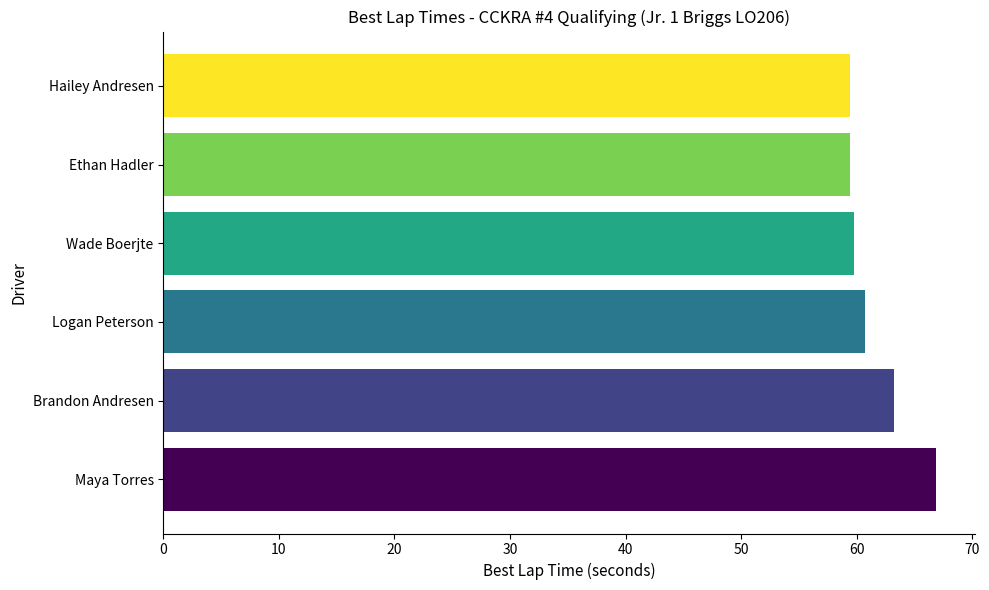

How many data points does each series have?

6